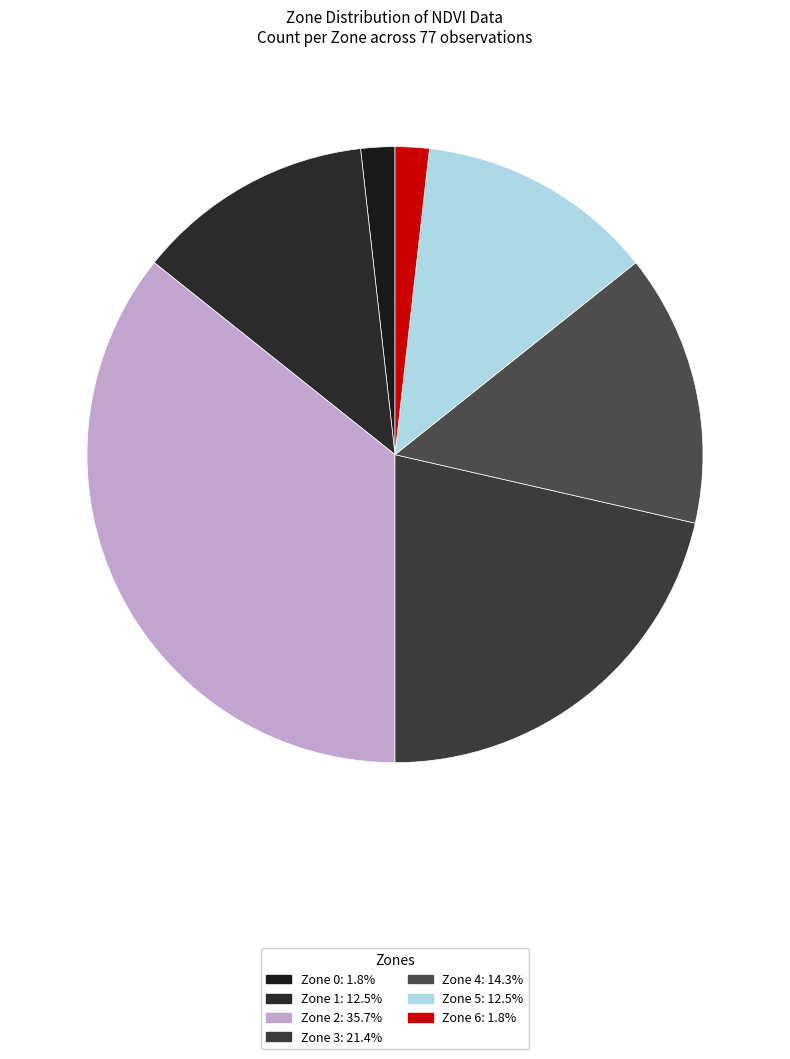

To the nearest percent, what portion does Zone 5 represent?

12%